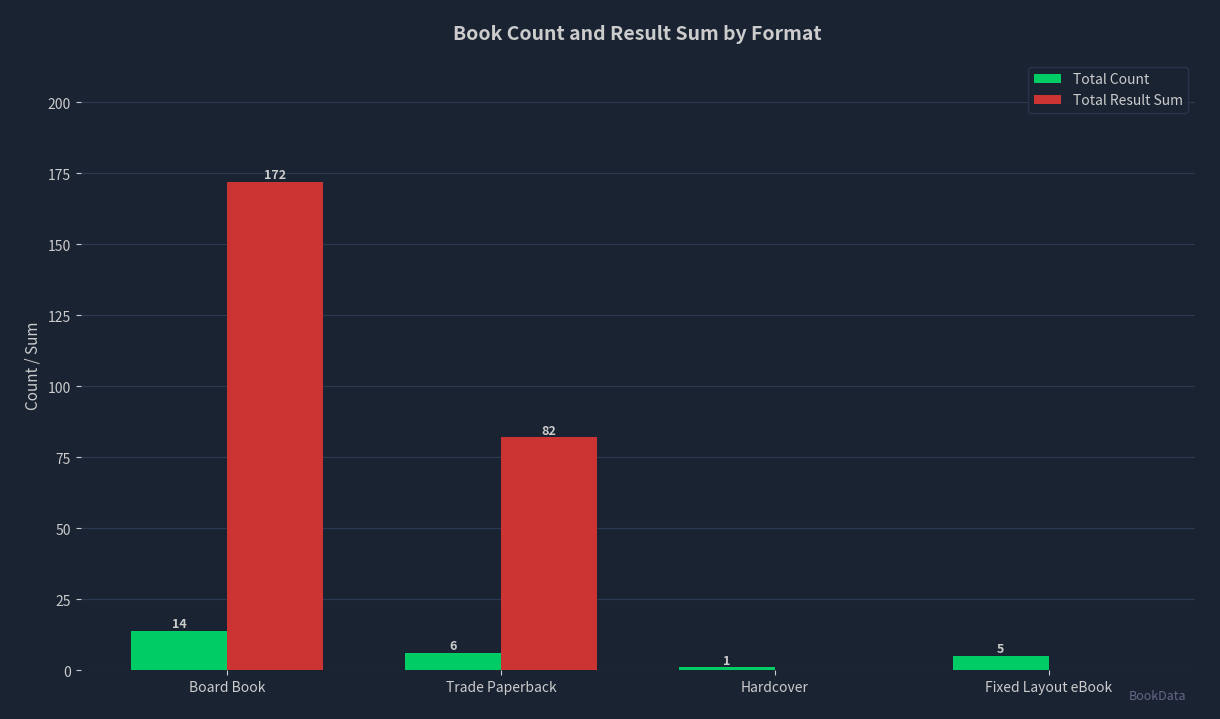

Count the number of categories in the chart.

4